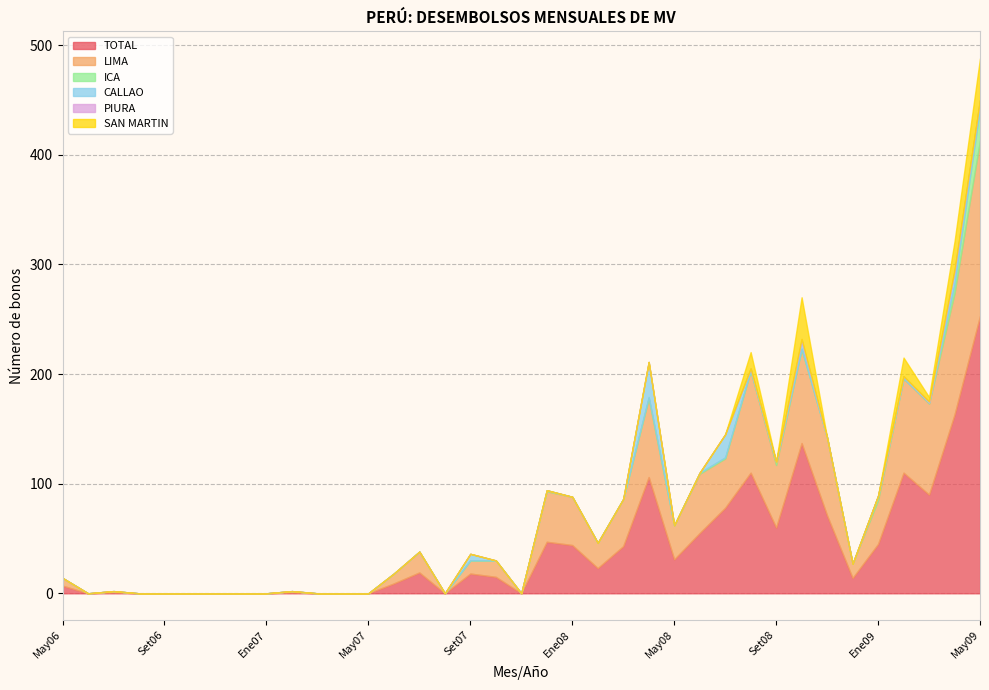

How many series are shown in this chart?

6